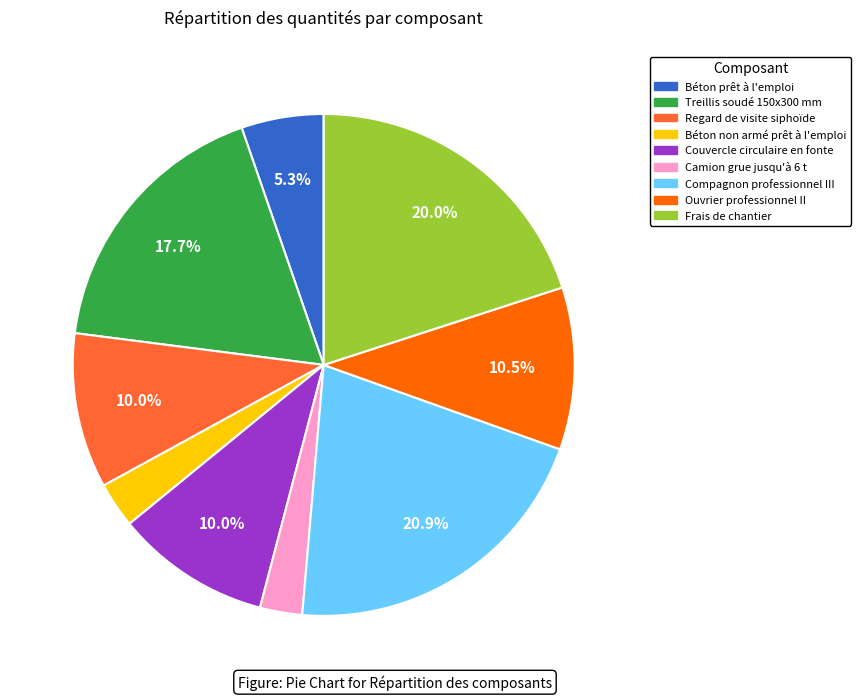

What percentage is the Regard de visite siphoïde slice, to the nearest percent?

10%